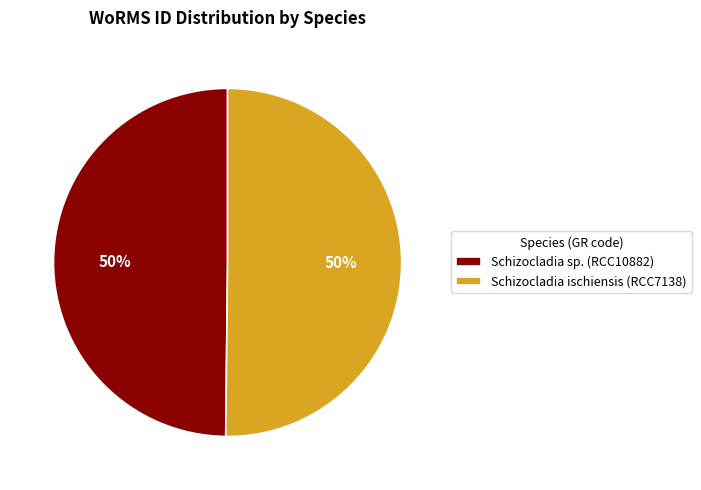

To the nearest percent, what is the combined percentage of Schizocladia ischiensis (RCC7138) and Schizocladia sp. (RCC10882)?

100%